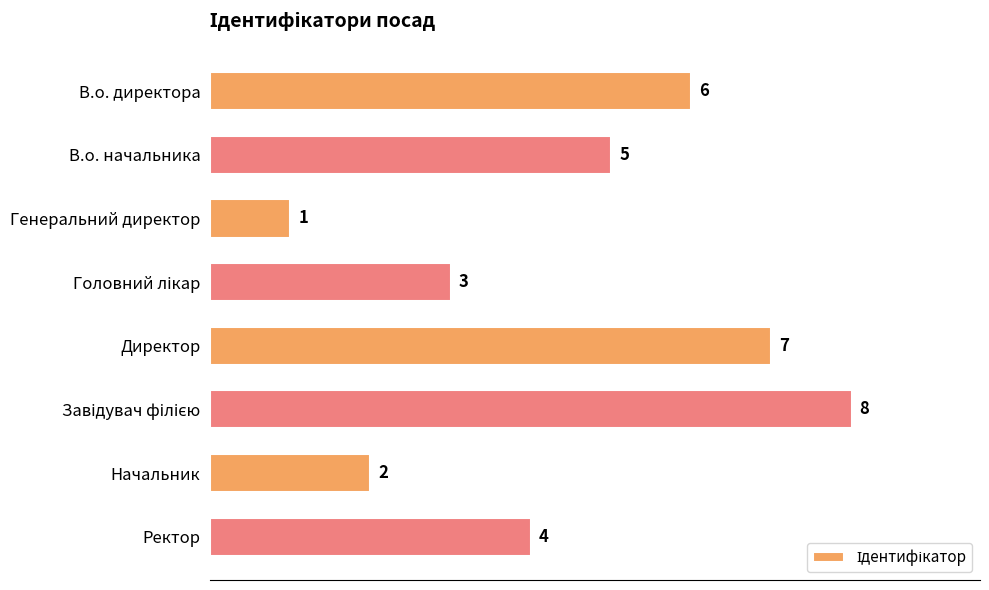

What is the label of the 6th bar from the bottom?

Генеральний директор